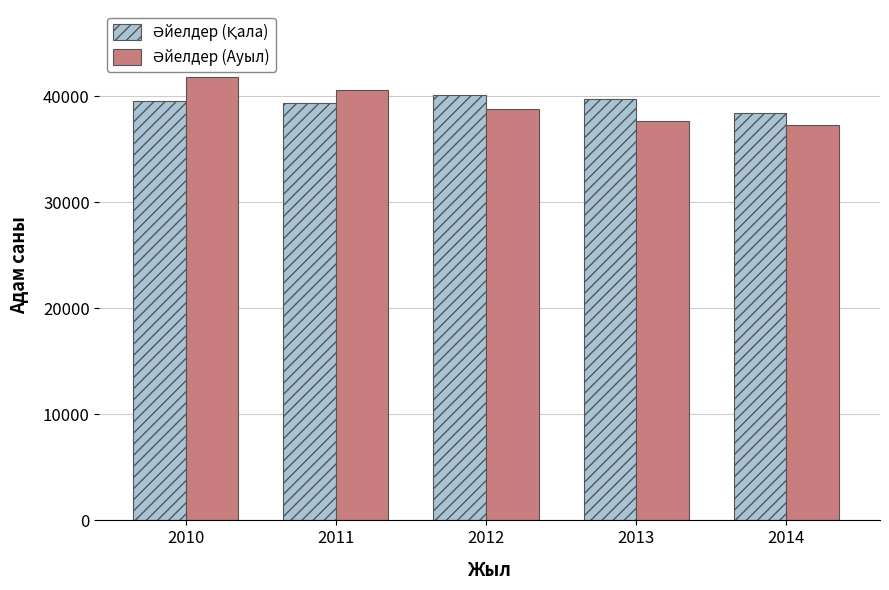

What is the spread (max minus min) of values at 2011?

1247